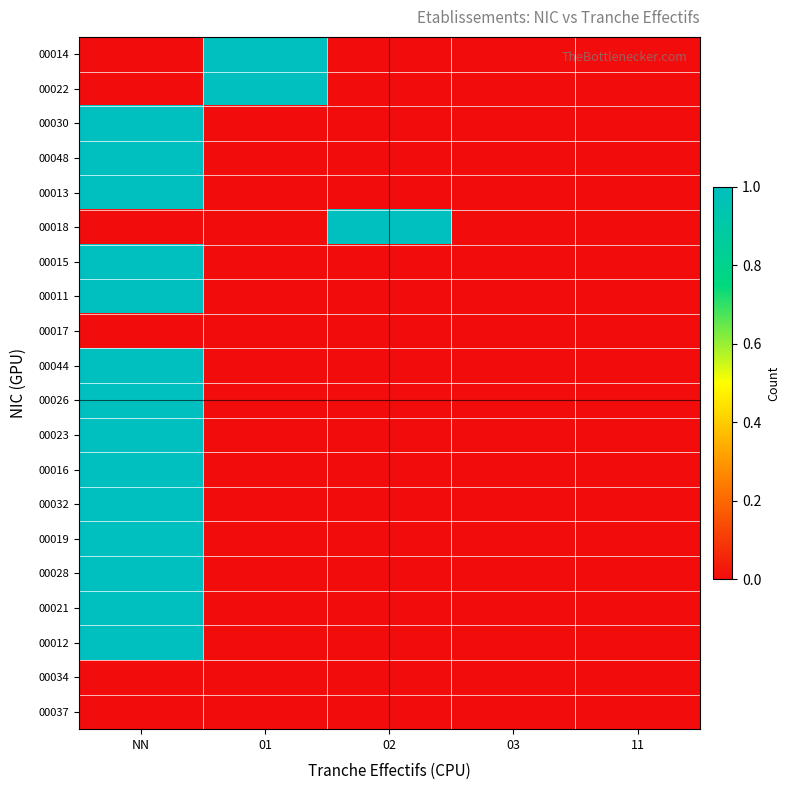

At which category is the sum across all series the highest?

NN